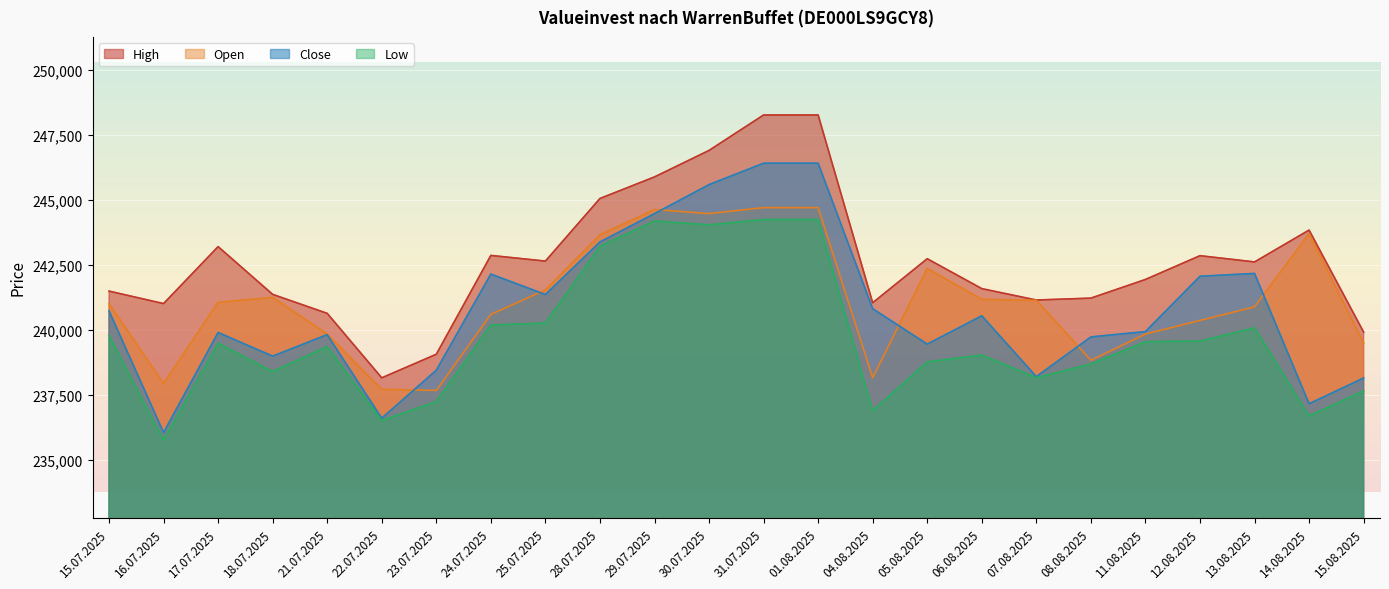

The value of Open at 30.07.2025 is 244464. True or false?

True